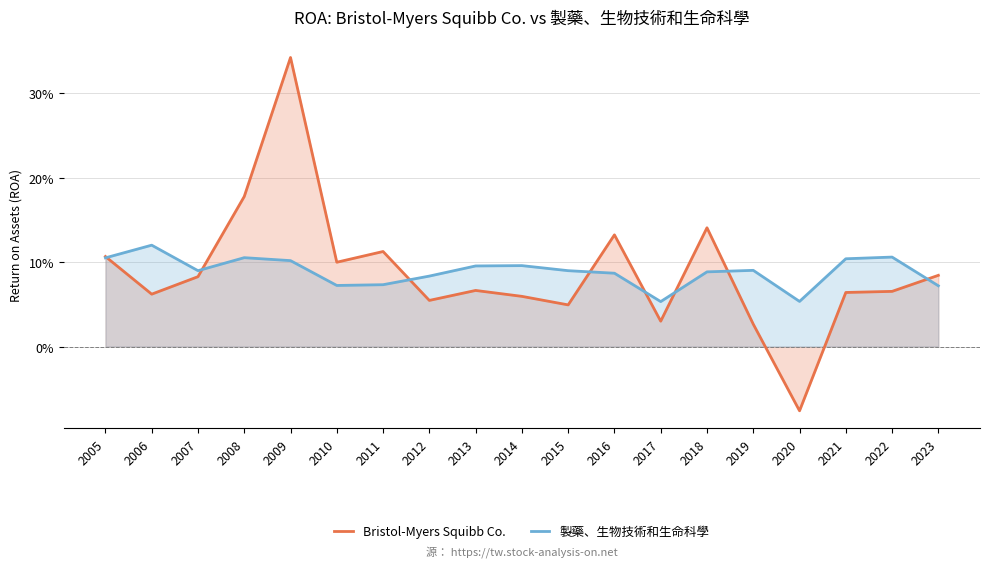

Reading right to left, transcribe all the data shown in this chart.

Bristol-Myers Squibb Co.: 0.1	0.1	0.1	-0.1	0.0	0.1	0.0	0.1	0.0	0.1	0.1	0.1	0.1	0.1	0.3	0.2	0.1	0.1	0.1
製藥、生物技術和生命科學: 0.1	0.1	0.1	0.1	0.1	0.1	0.1	0.1	0.1	0.1	0.1	0.1	0.1	0.1	0.1	0.1	0.1	0.1	0.1